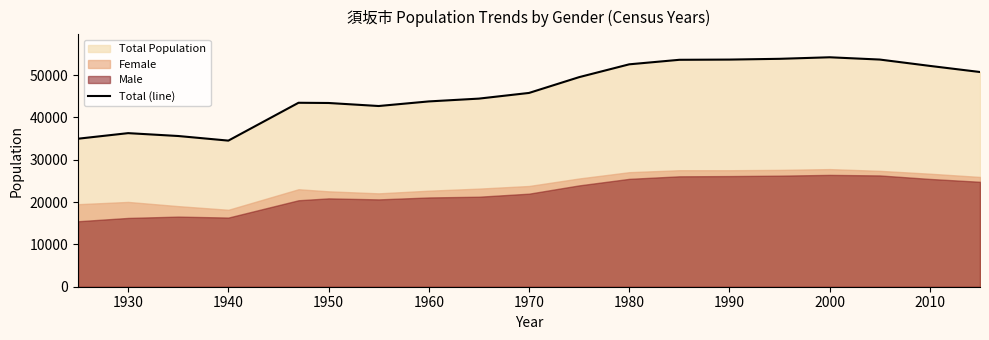

What is the difference between the maximum and minimum values?

19690